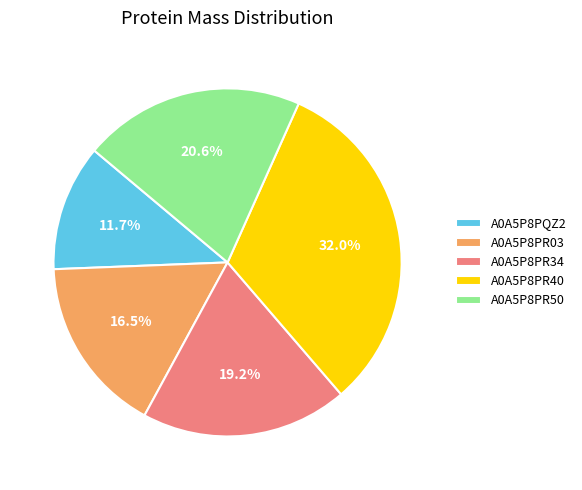

What is the ratio of the value at A0A5P8PQZ2 to the value at A0A5P8PR03?

0.7